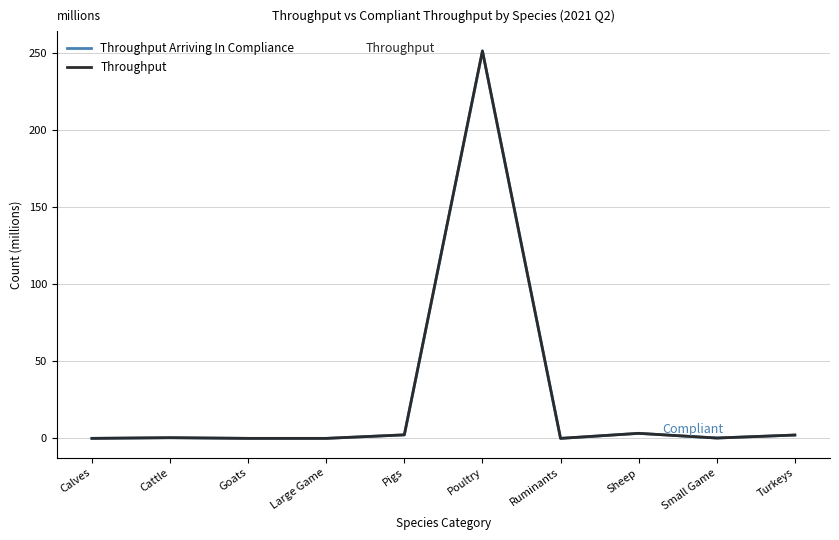

How many distinct data groups are displayed?

2